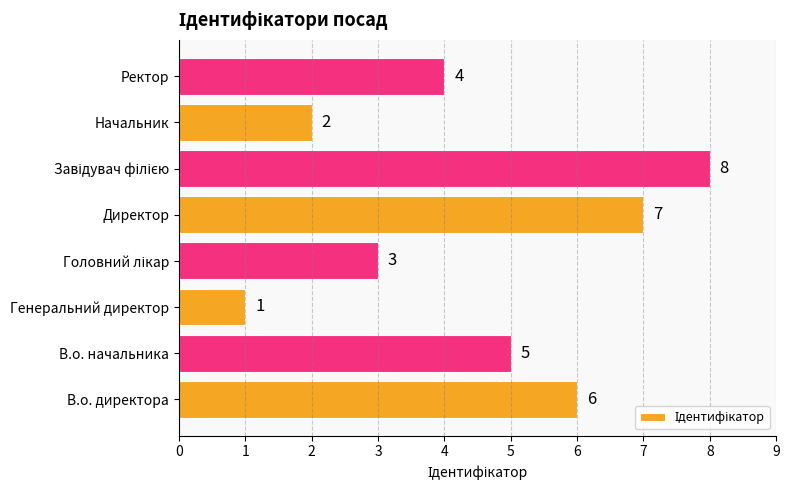

What is the difference between the maximum and minimum values?

7